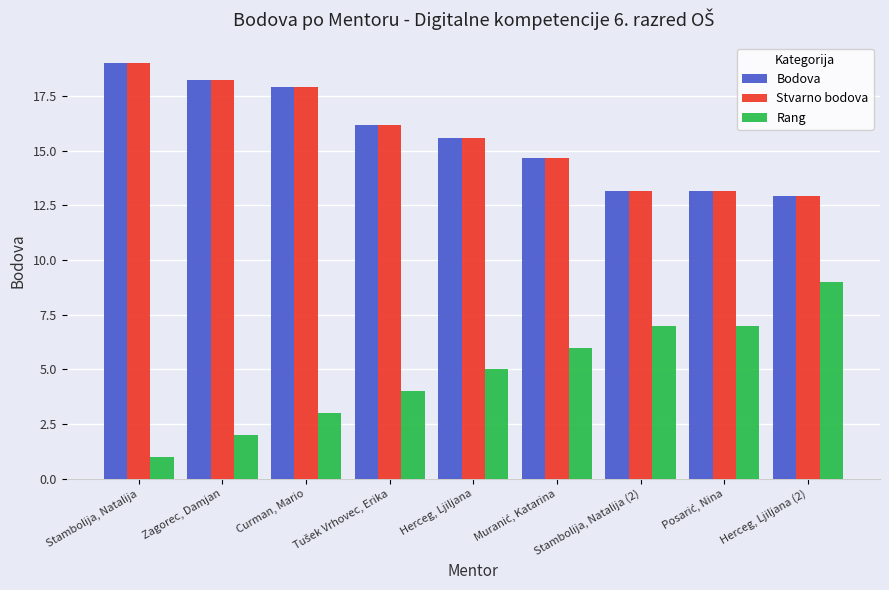

How many values in the Stvarno bodova series exceed 15?

5